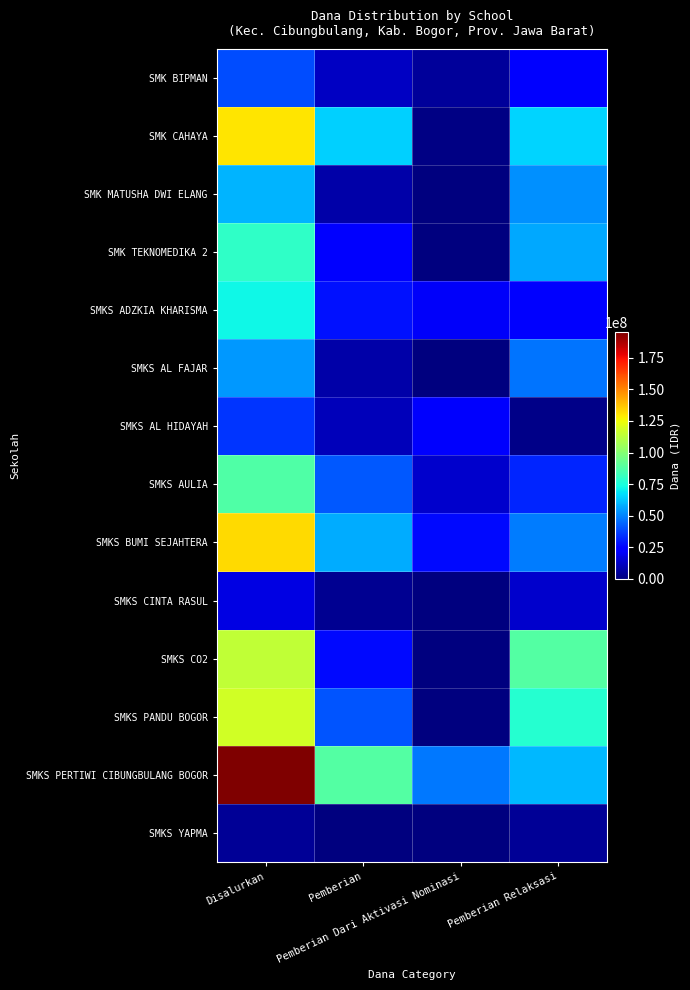

Which series has the largest total across all categories?

SMKS PERTIWI CIBUNGBULANG BOGOR